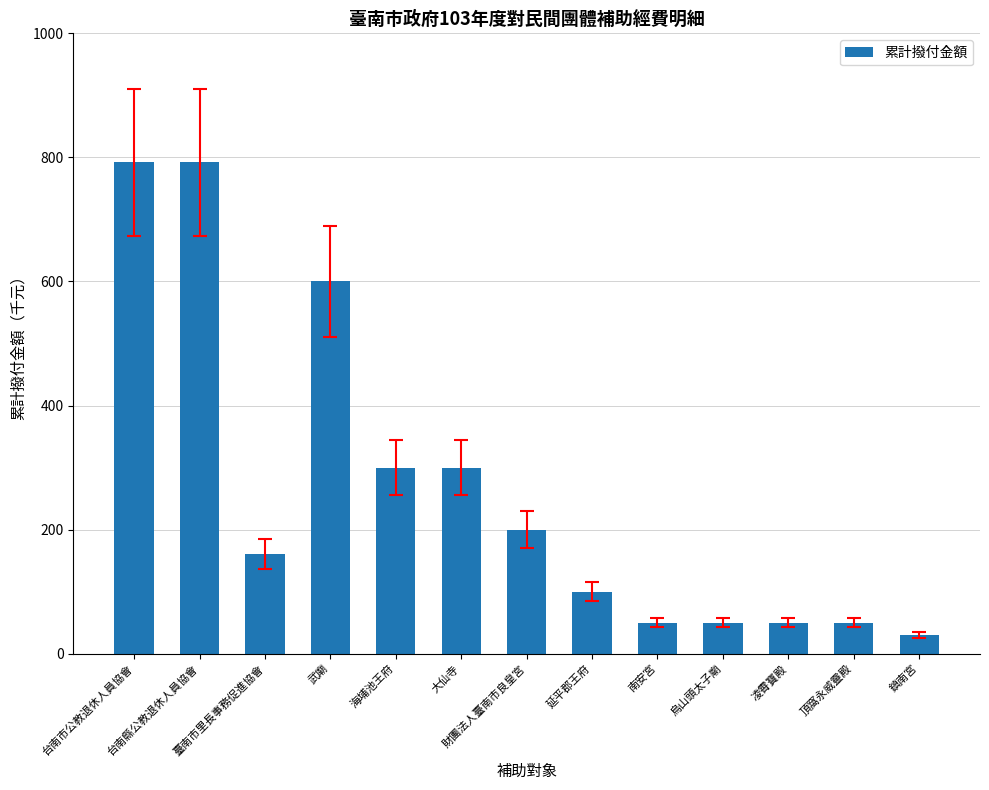

What is the difference between the second highest and minimum values?

762